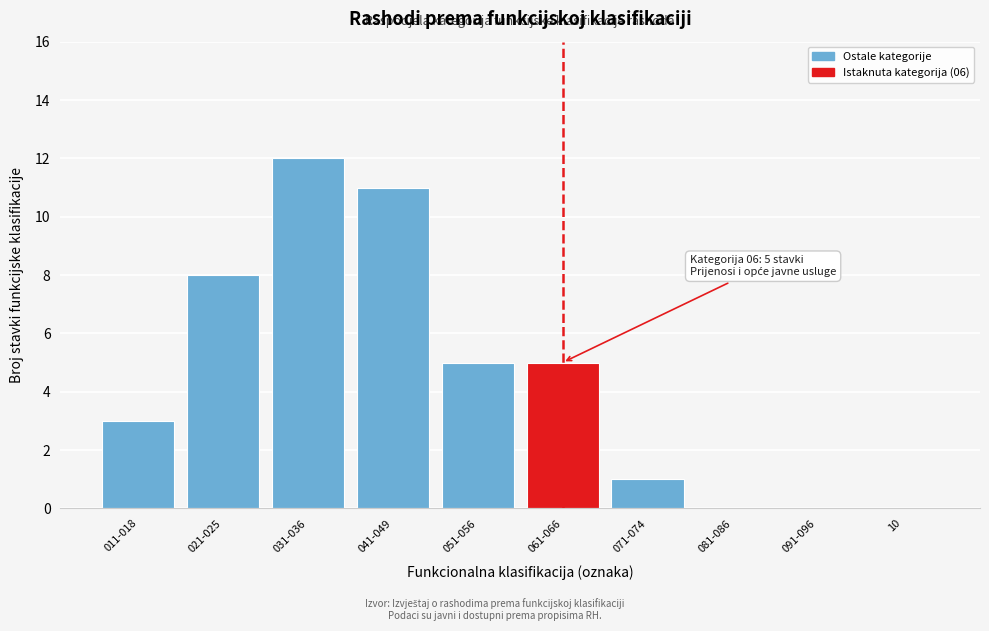

Reading right to left, extract all data points from this chart.

10=0	091-096=0	081-086=0	071-074=1	061-066=5	051-056=5	041-049=11	031-036=12	021-025=8	011-018=3